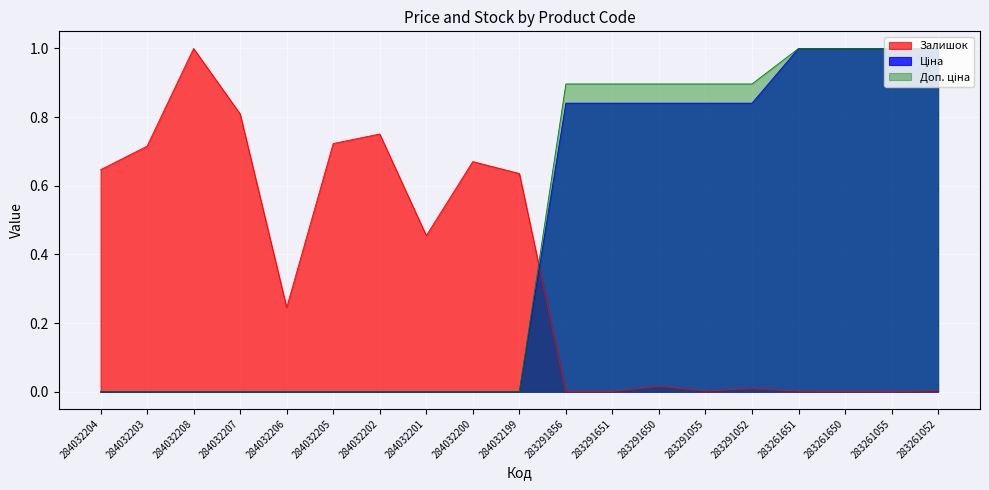

The Ціна series shows 1.5 at 283291856. True or false?

False